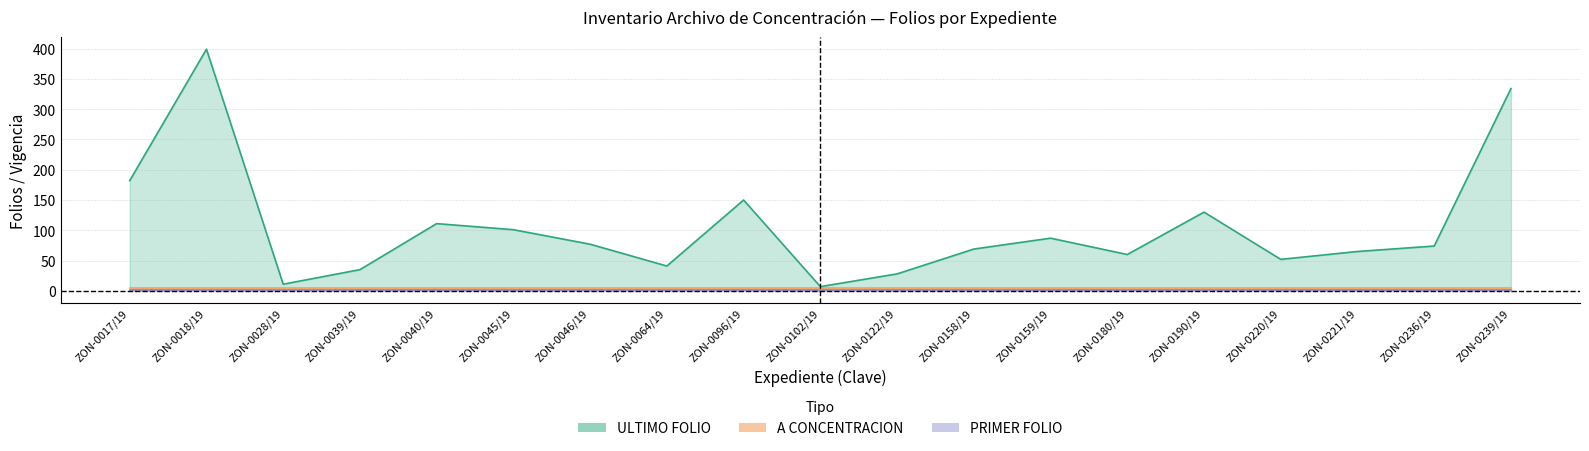

True or false: A CONCENTRACION and PRIMER FOLIO cross at least once.

False